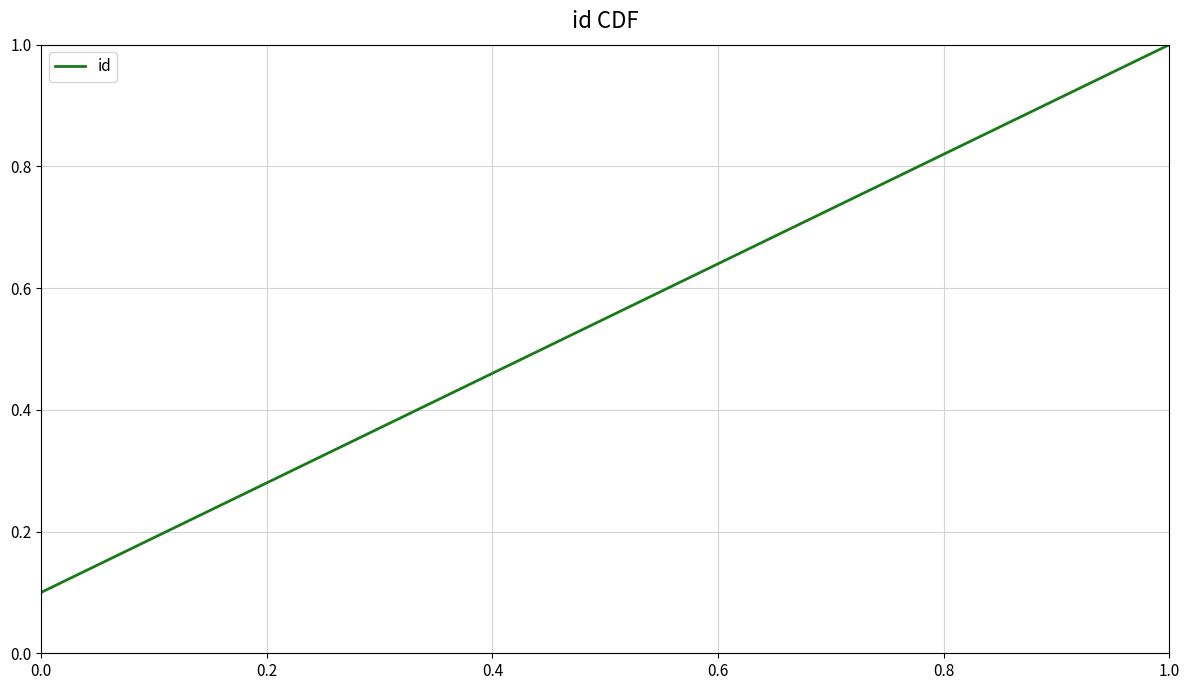

What is the greatest value displayed?

1.0